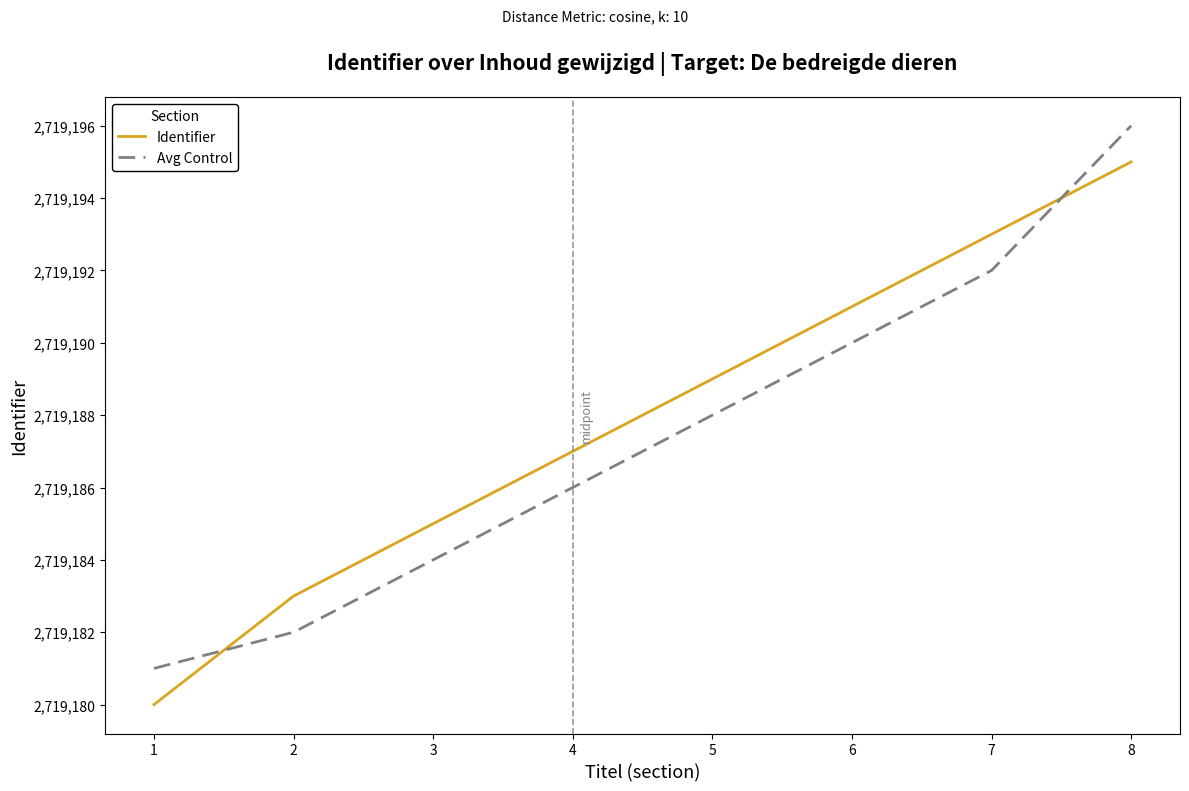

Reading left to right, list all the values displayed in this chart.

Identifier: 1=2719180	2=2719183	3=2719185	4=2719187	5=2719189	6=2719191	7=2719193	8=2719195
Avg Control: 1=2719181	2=2719182	3=2719184	4=2719186	5=2719188	6=2719190	7=2719192	8=2719196